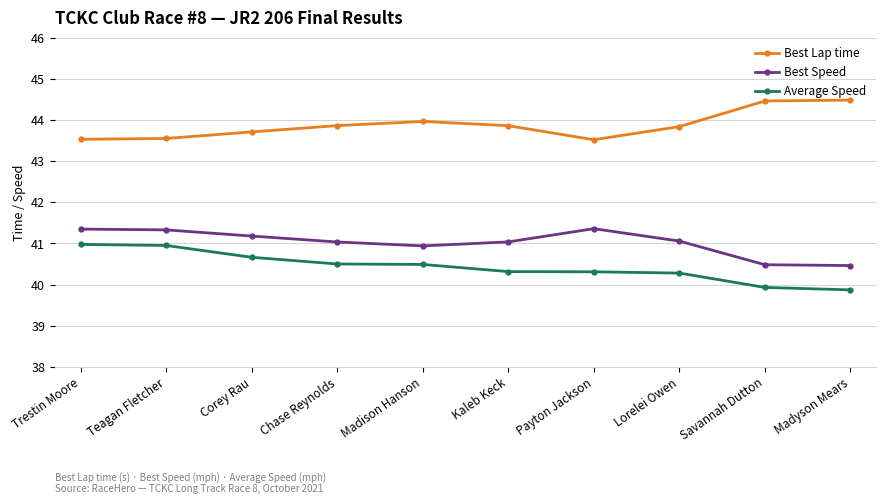

Which series has the largest range (max minus min)?

Average Speed